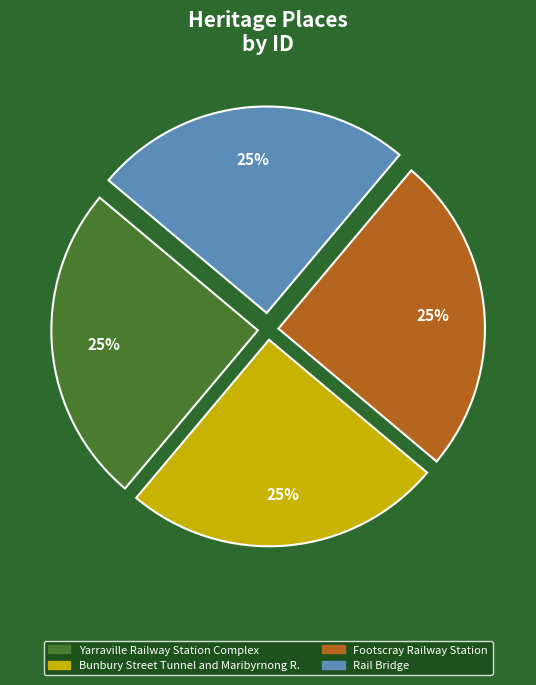

To the nearest percent, what portion does Yarraville Railway Station Complex represent?

25%